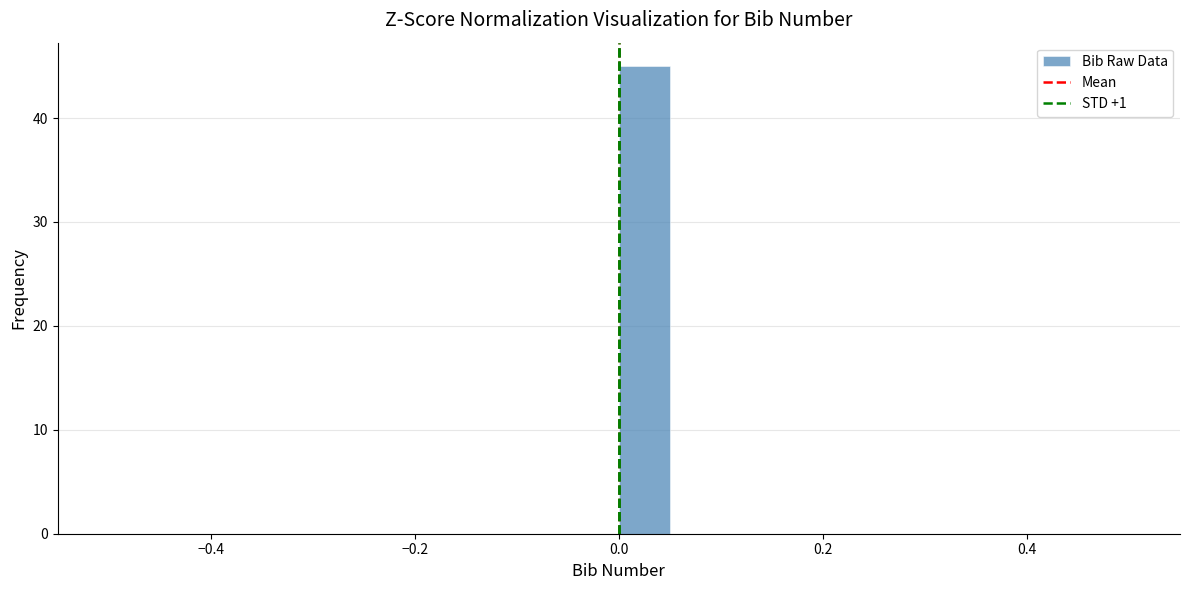

Read against the x-axis, roughly where is the centre of the tallest bar?

0.02